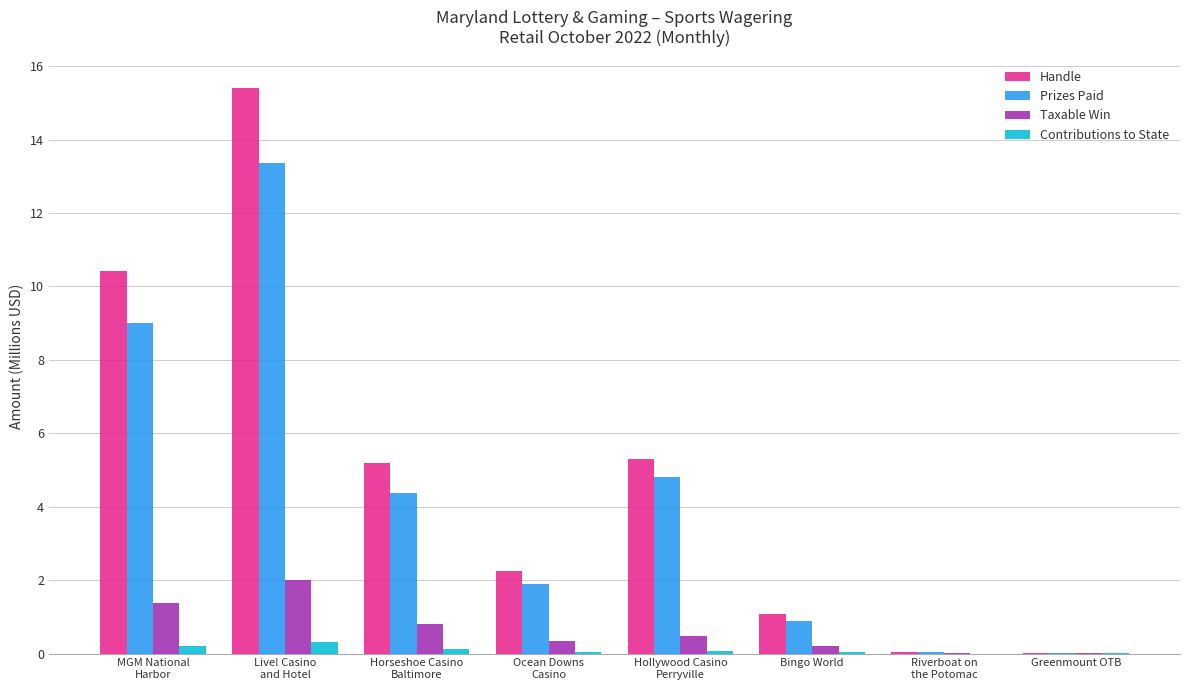

Which series has the widest spread of values?

Handle